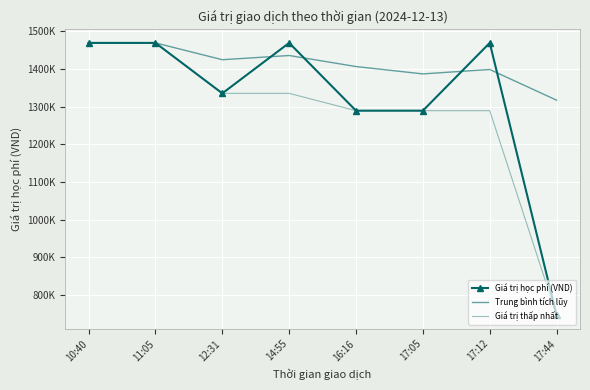

What is the average value of the Trung bình tích lũy series?

1413250.4